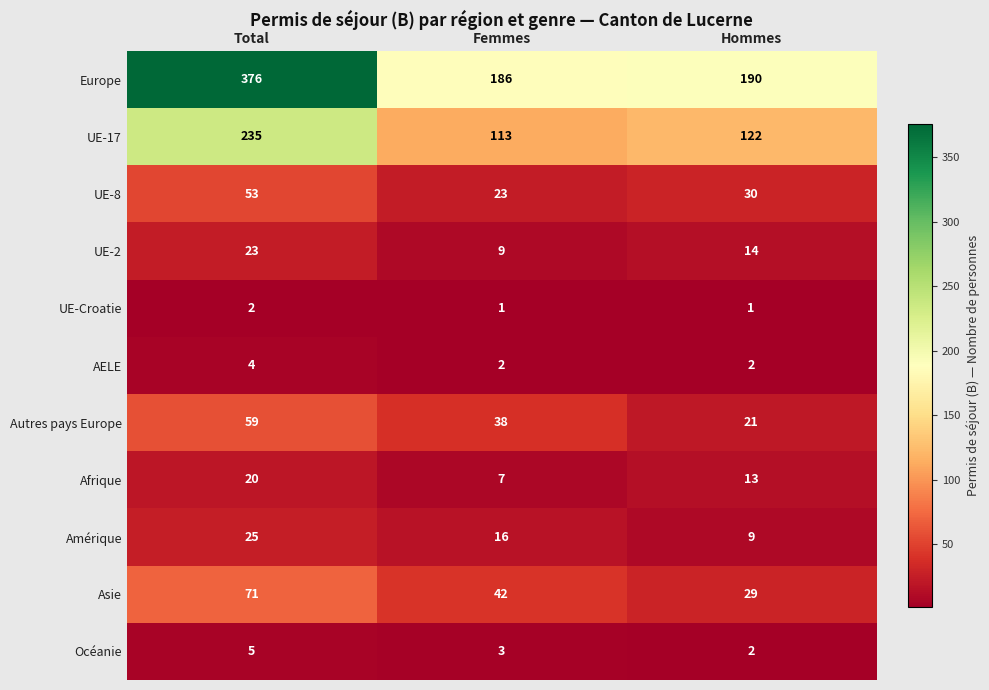

At which category is the sum across all series the highest?

Total